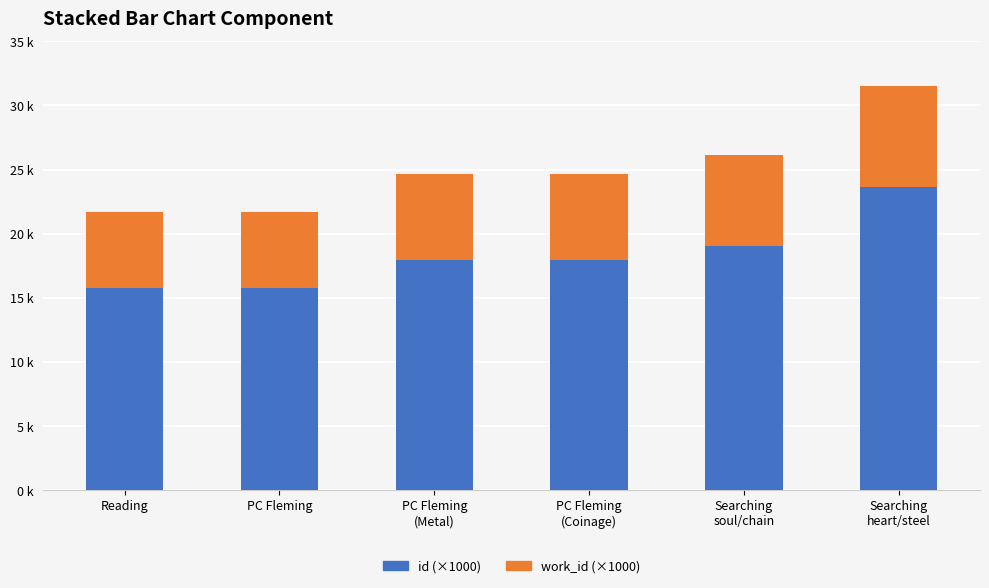

What are all the series names shown in the legend?

id (×1000), work_id (×1000)